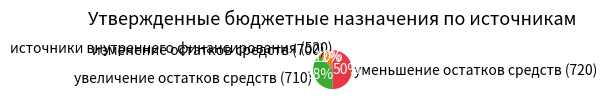

Between уменьшение остатков средств (720) and изменение остатков средств (700), which is larger?

уменьшение остатков средств (720)